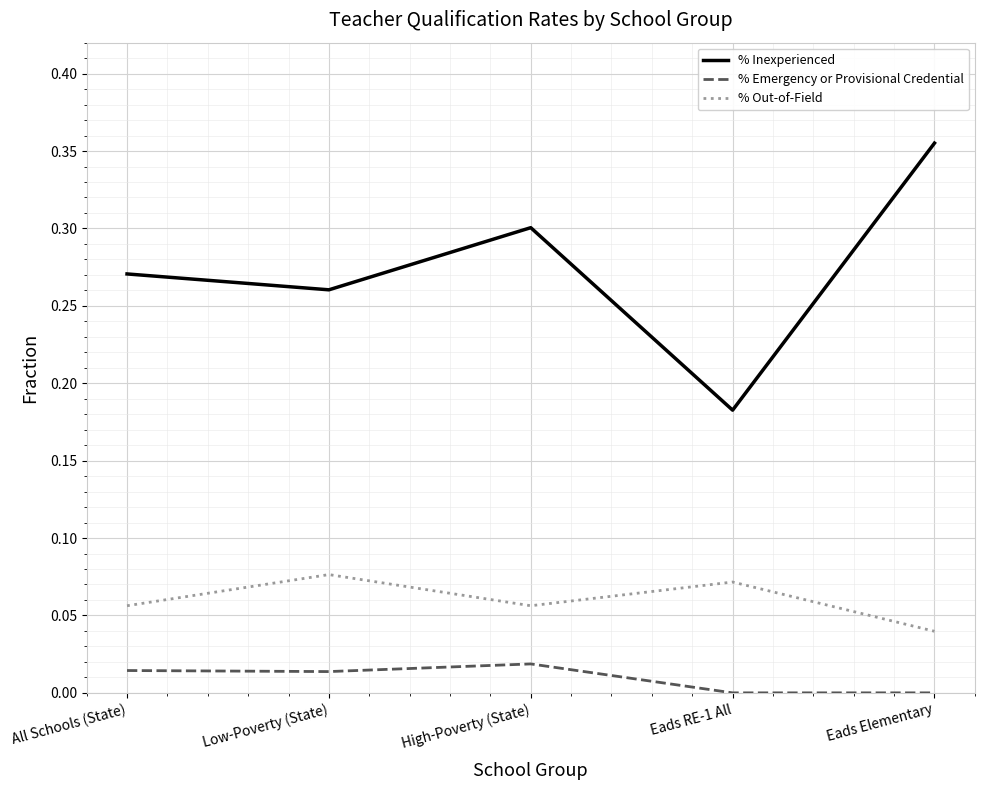

At which label does % Out-of-Field reach its minimum?

Eads Elementary